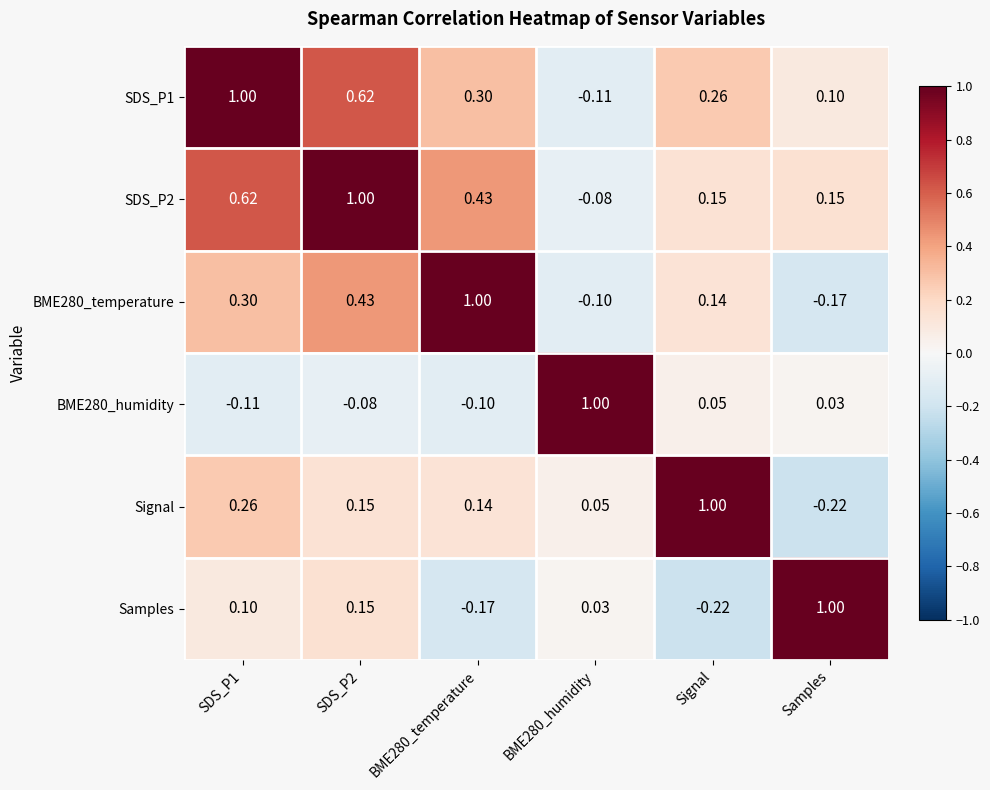

Where is BME280_humidity nearest to the value 0?

Samples